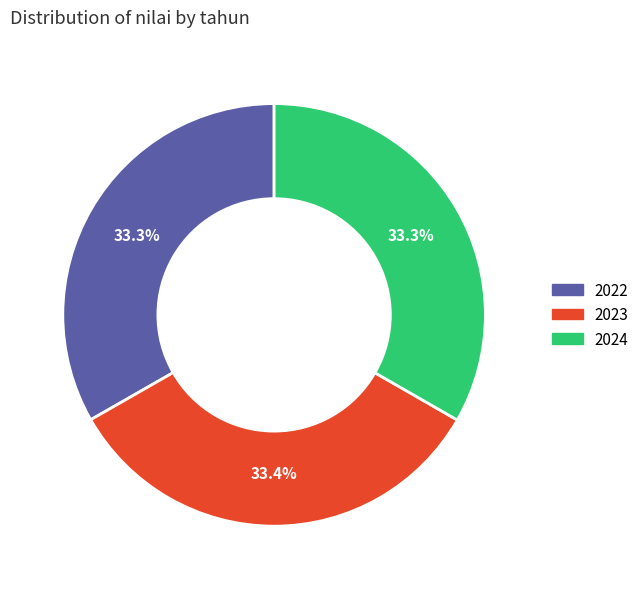

Does 2023 account for over 50% of the chart?

No